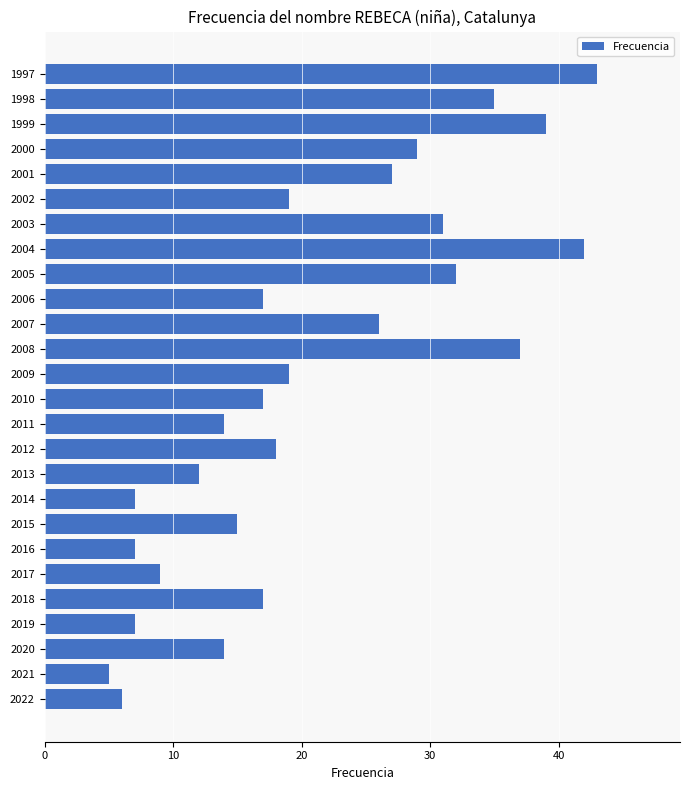

Reading bottom to top, what are all the values shown in this chart?

6	5	14	7	17	9	7	15	7	12	18	14	17	19	37	26	17	32	42	31	19	27	29	39	35	43